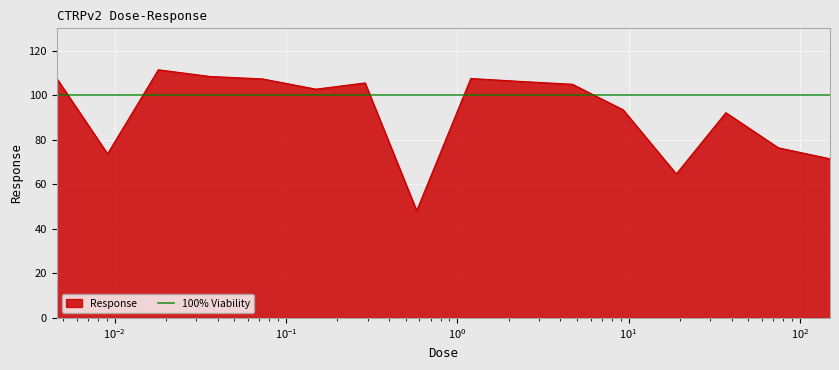

What is the greatest value displayed?

111.4